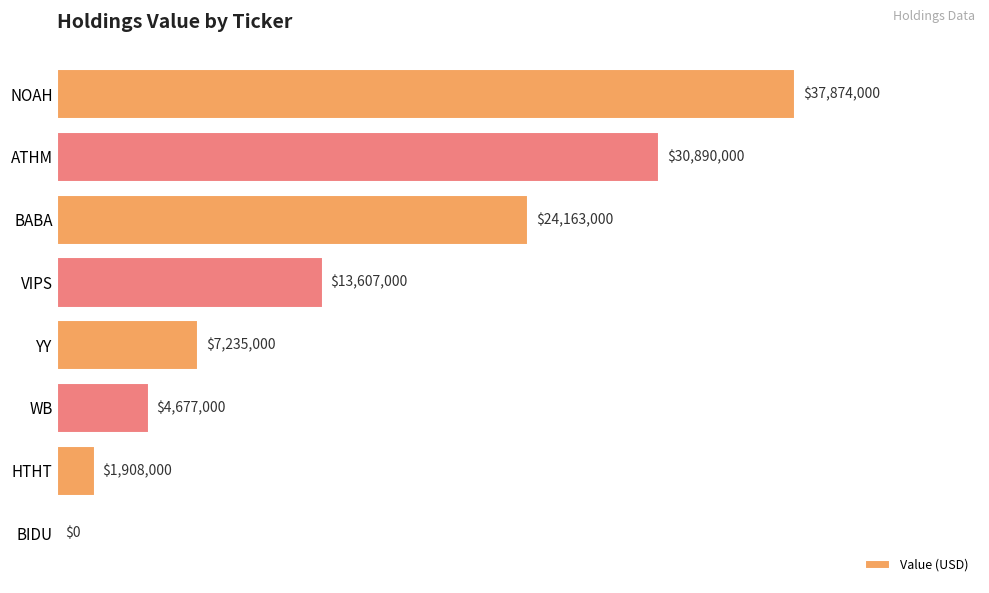

List the labels in order of value, largest first.

0, 1, 2, 3, 4, 5, 6, 7